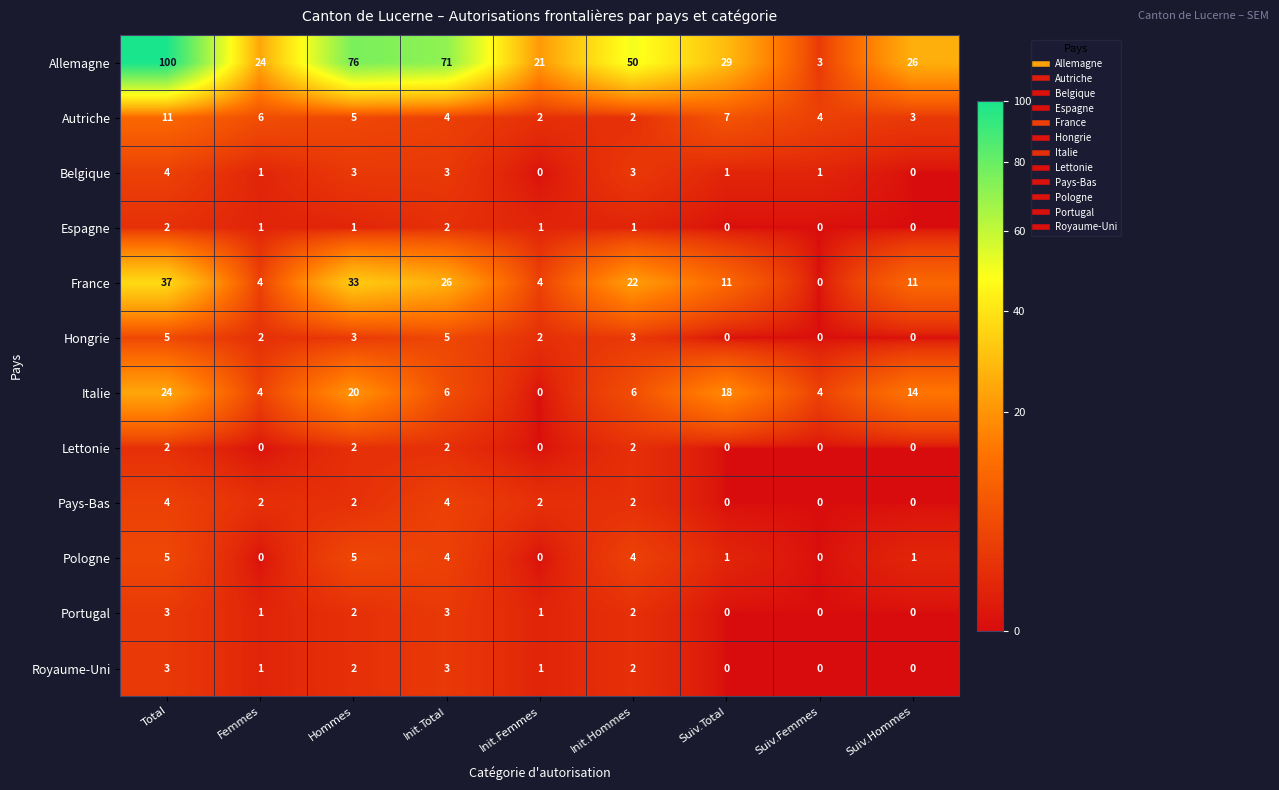

Count the number of data series in this chart.

12